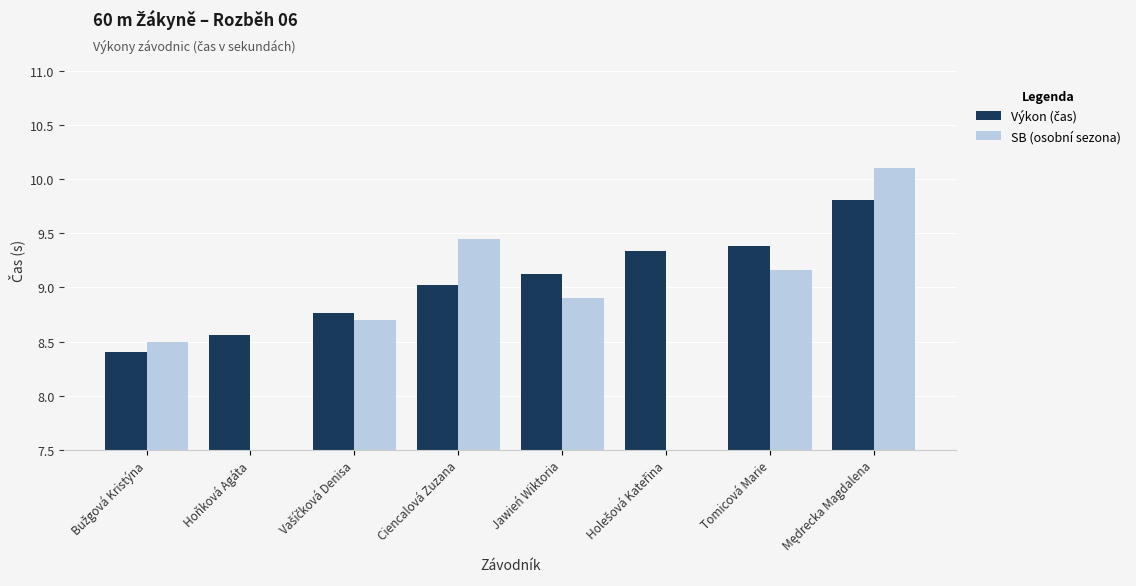

What is the average value of the SB (osobní sezona) series?

6.9